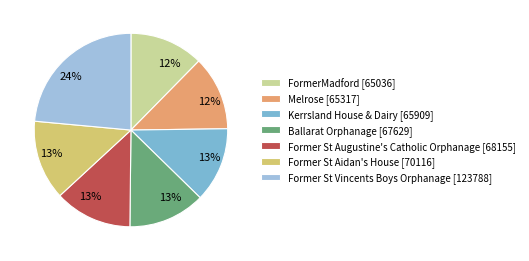

To the nearest percent, what percentage of the pie is Ballarat Orphanage?

13%